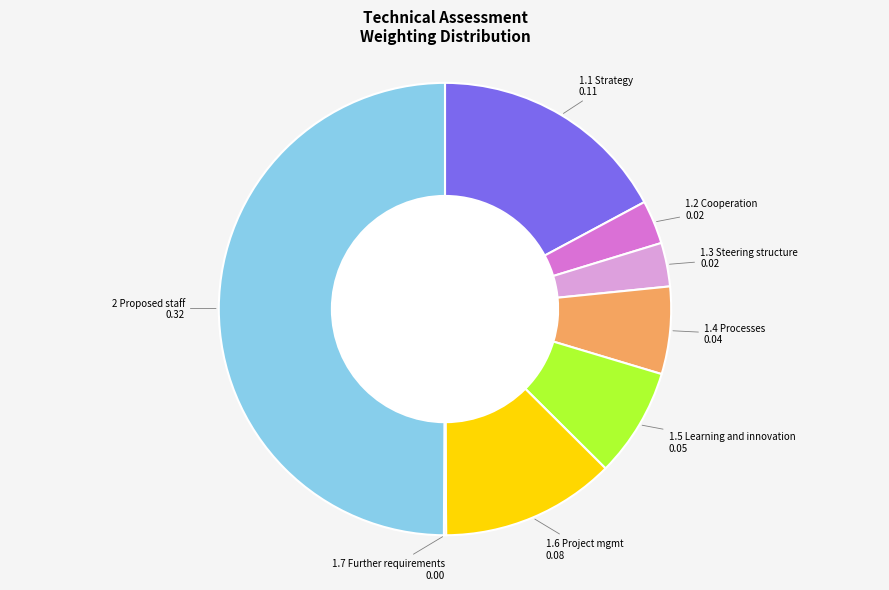

Does 1.1 Strategy represent more than half of the total?

No